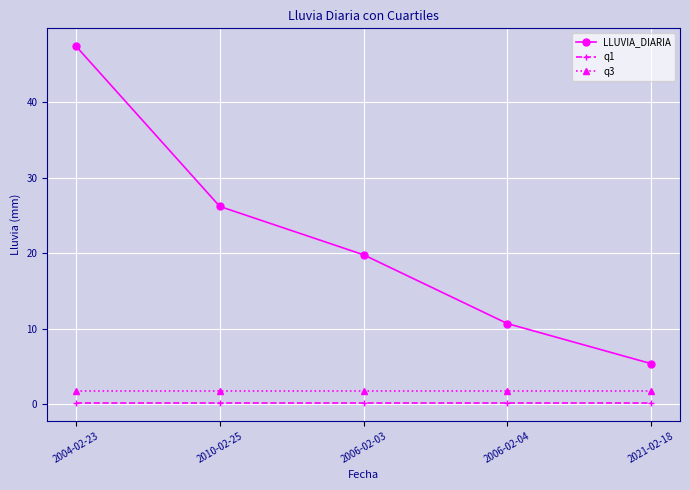

How many series are shown in this chart?

3